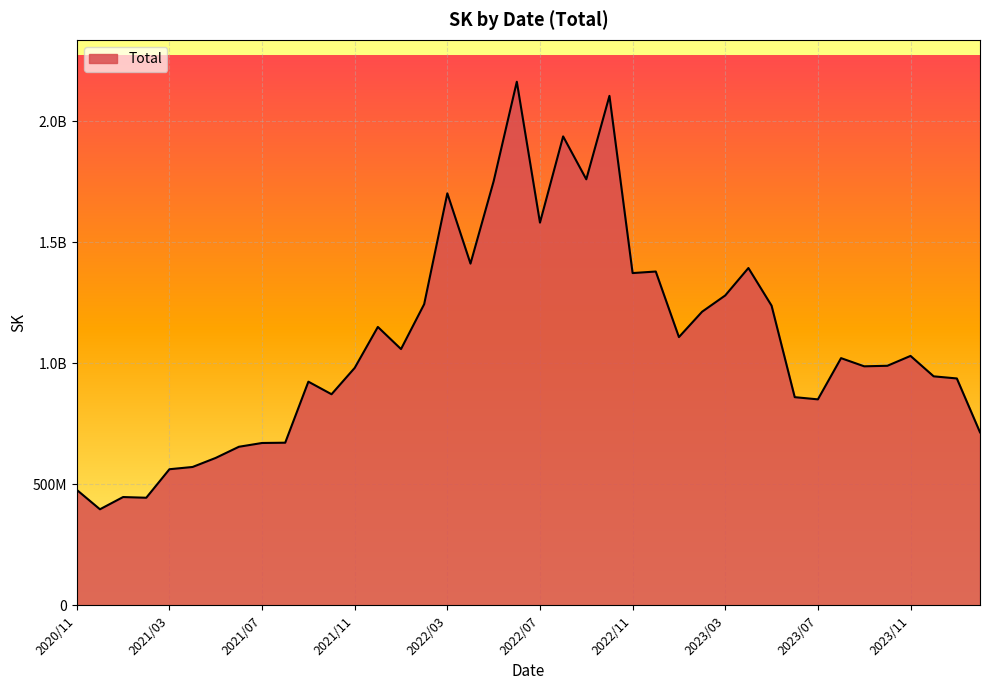

What is the minimum value shown in the chart?

396981694.9